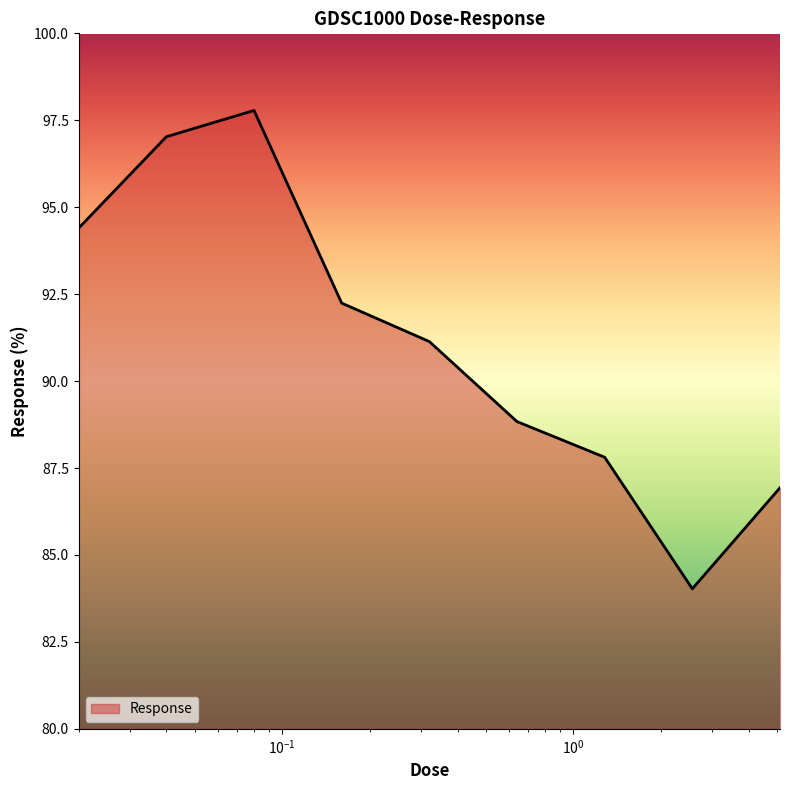

What is the difference between the maximum and minimum values?

13.8